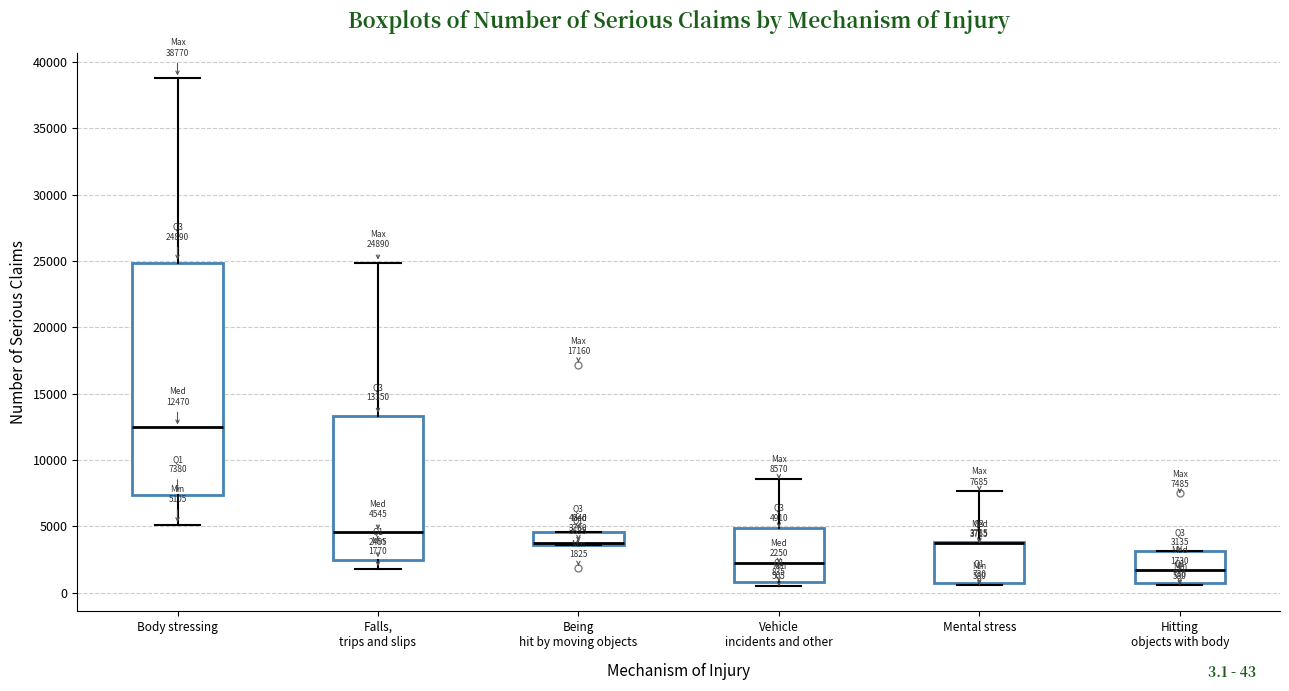

Comparing the boxes themselves (not the whiskers), which one is the tallest?

Body stressing